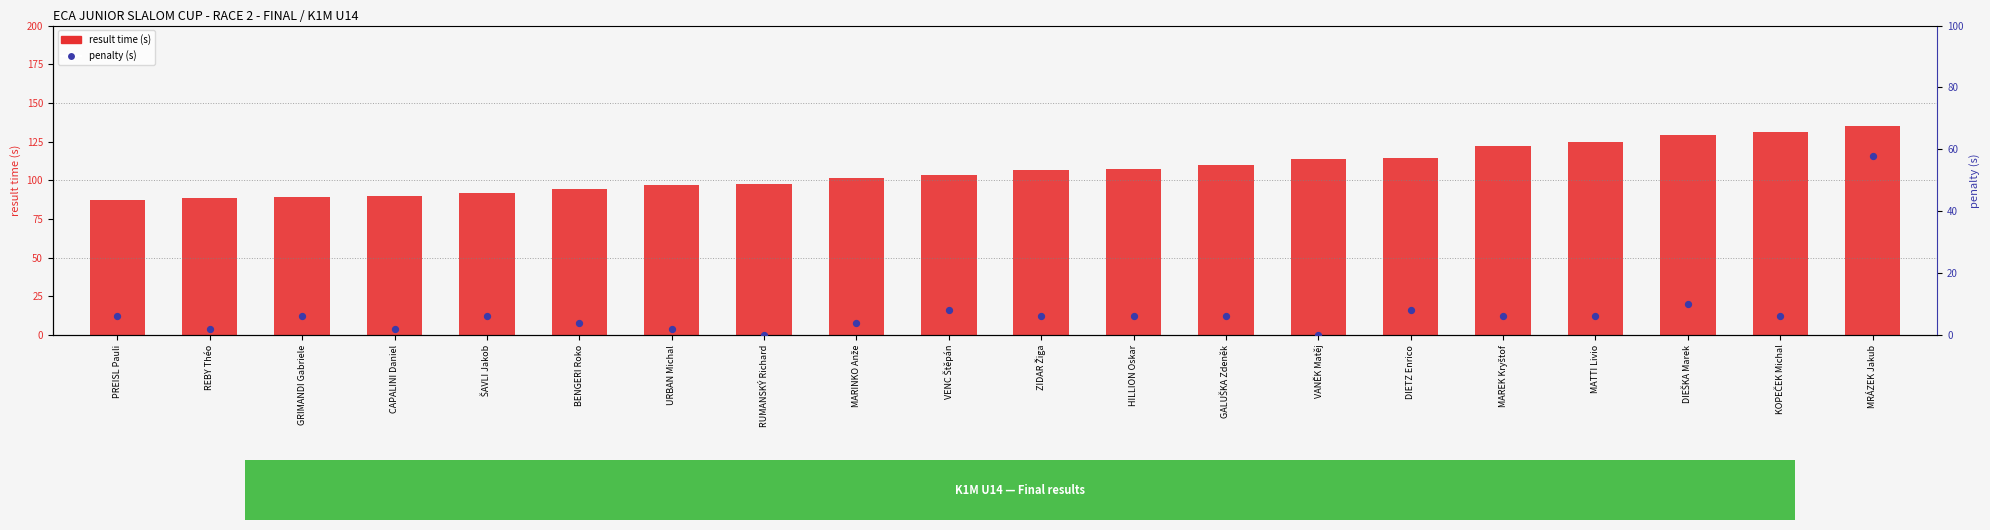

Which series contains the highest Y value?

result time